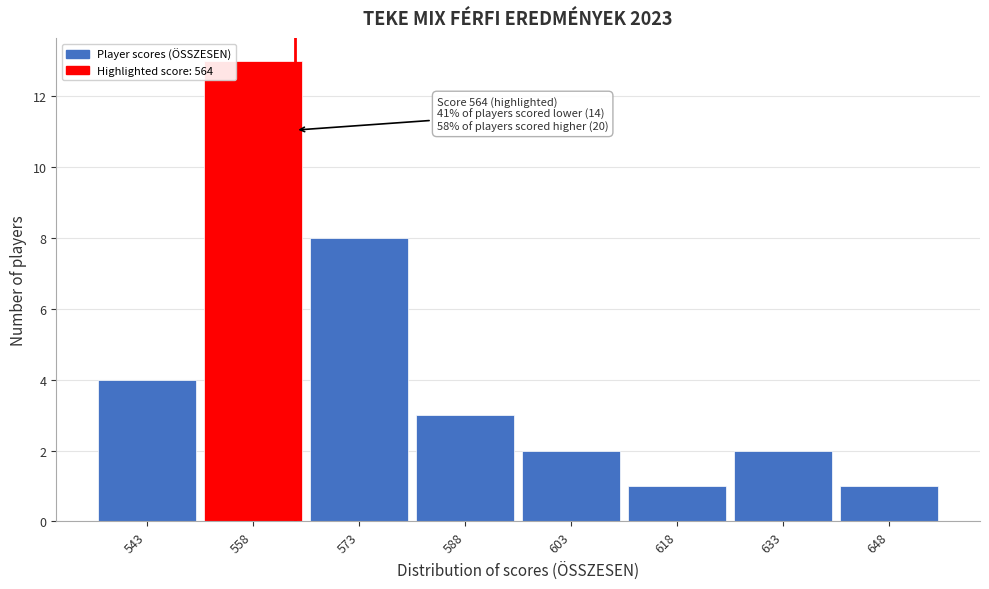

Which range on the x-axis has the tallest bar?

550.5 to 565.5